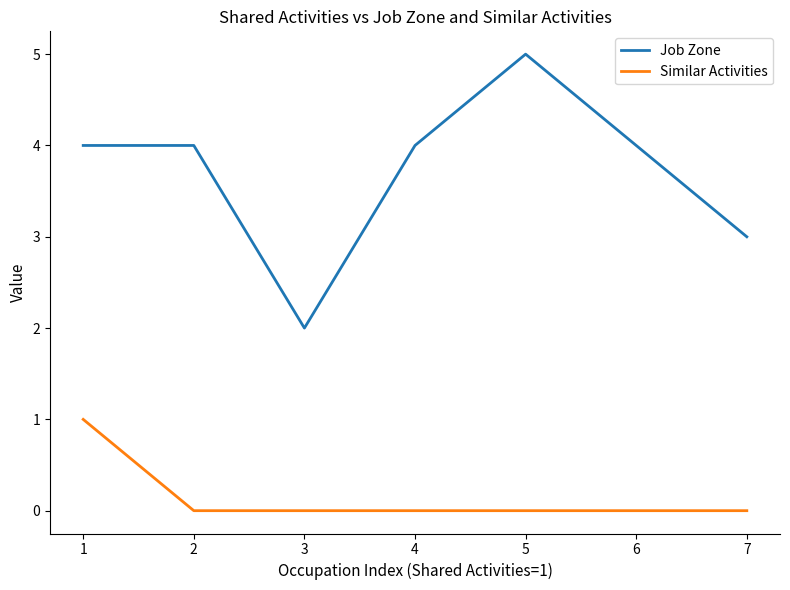

How many categories are shown in the chart?

7